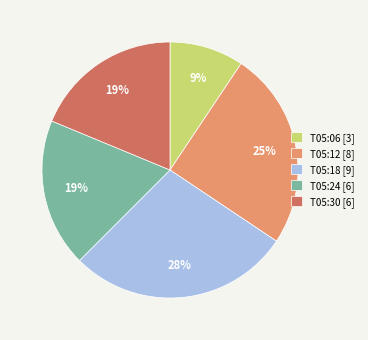

Approximately how many times larger is the value at T05:06 [3] compared to T05:12 [8]?

0.4